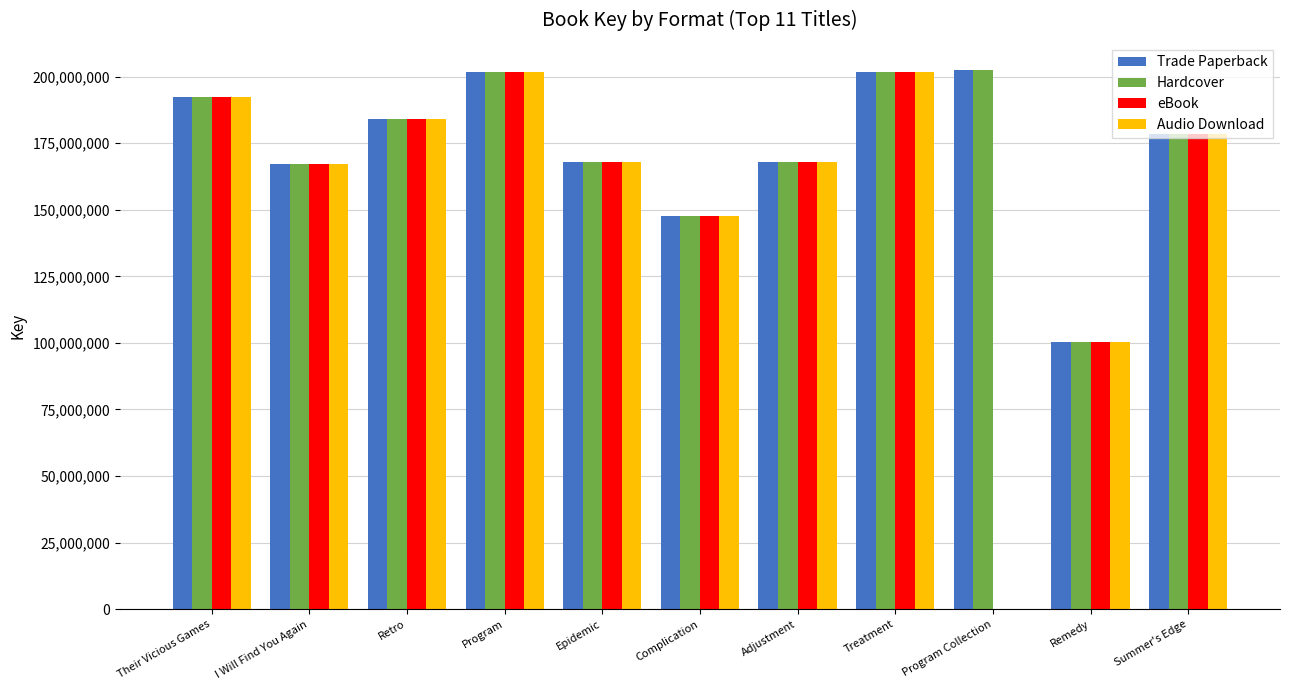

What is the highest value of the Trade Paperback series?

202543053